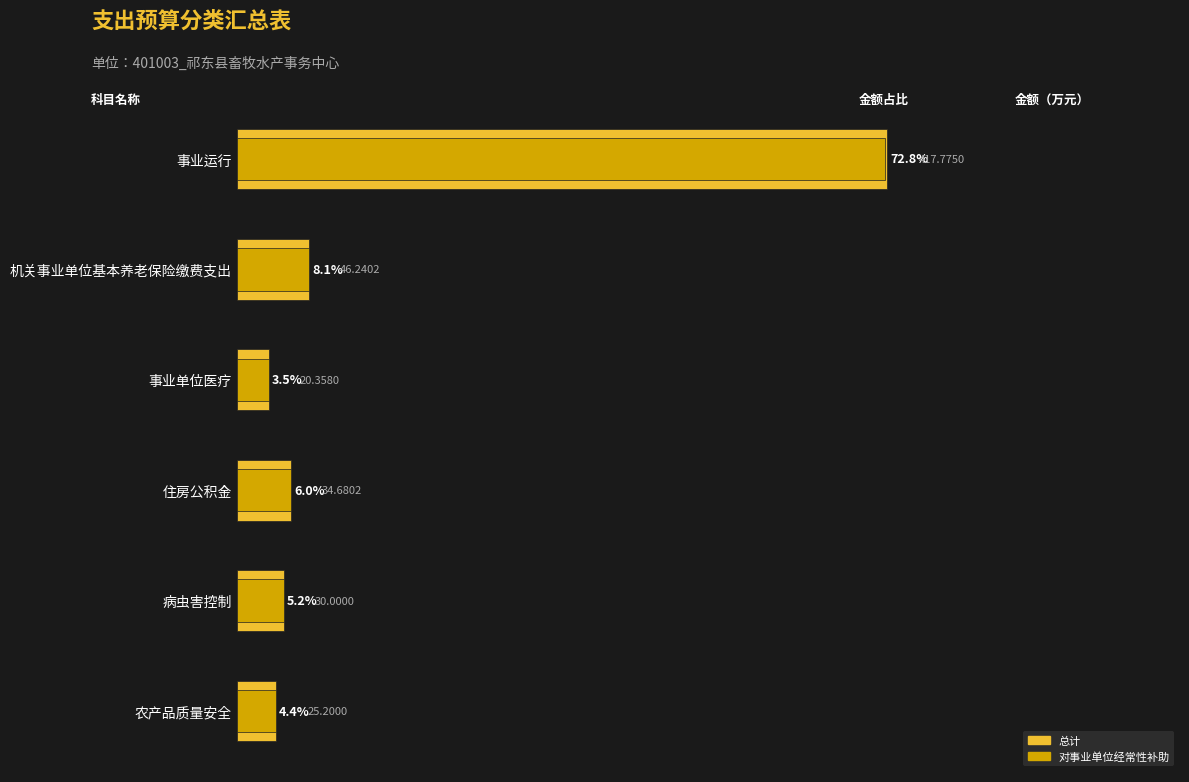

What are all the series names shown in the legend?

总计, 对事业单位经常性补助